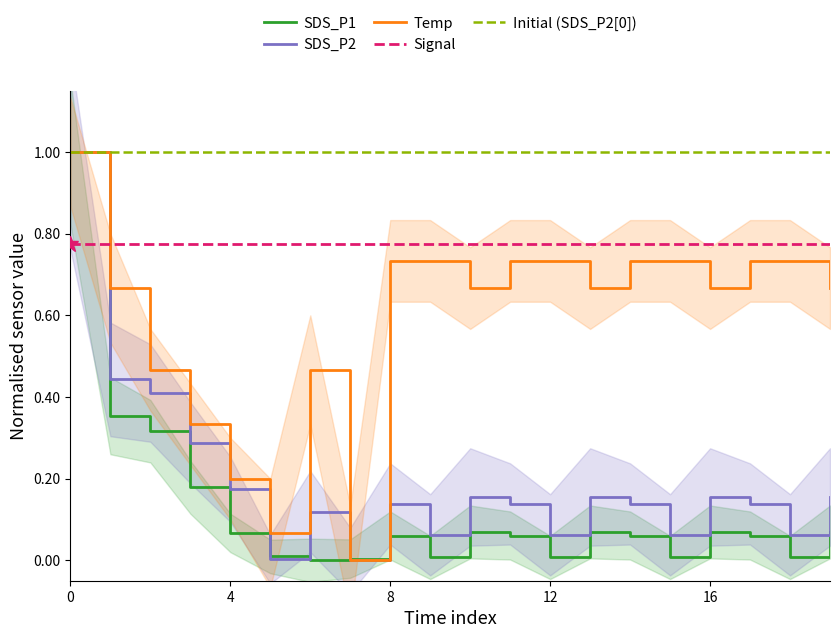

True or false: SDS_P2 and SDS_P1 cross at least once.

True